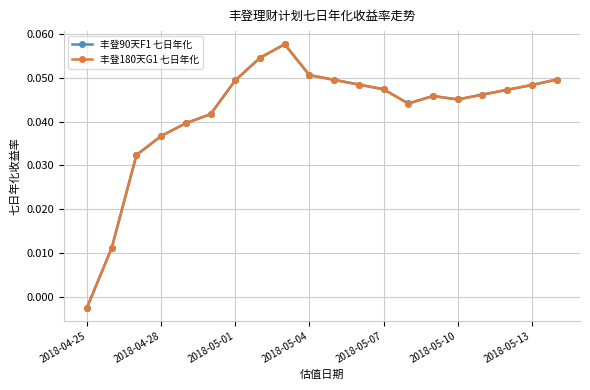

How many lines are shown in the chart?

2